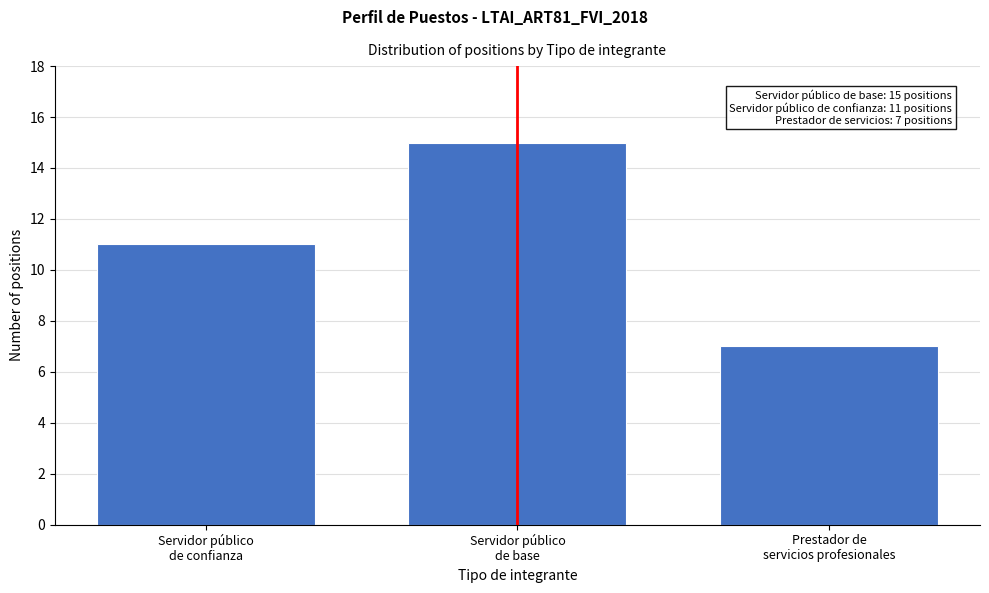

Reading right to left, what are all the values shown in this chart?

7	15	11